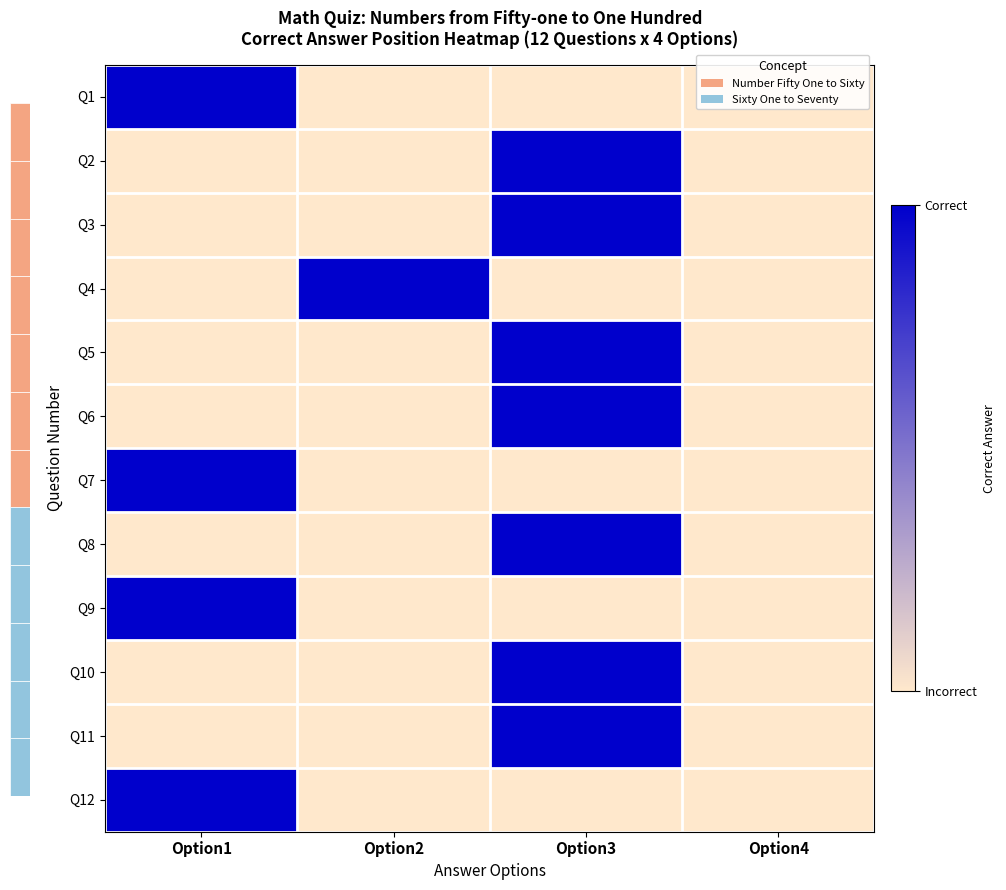

What is the difference between the maximum and minimum values in the Q7 series?

1